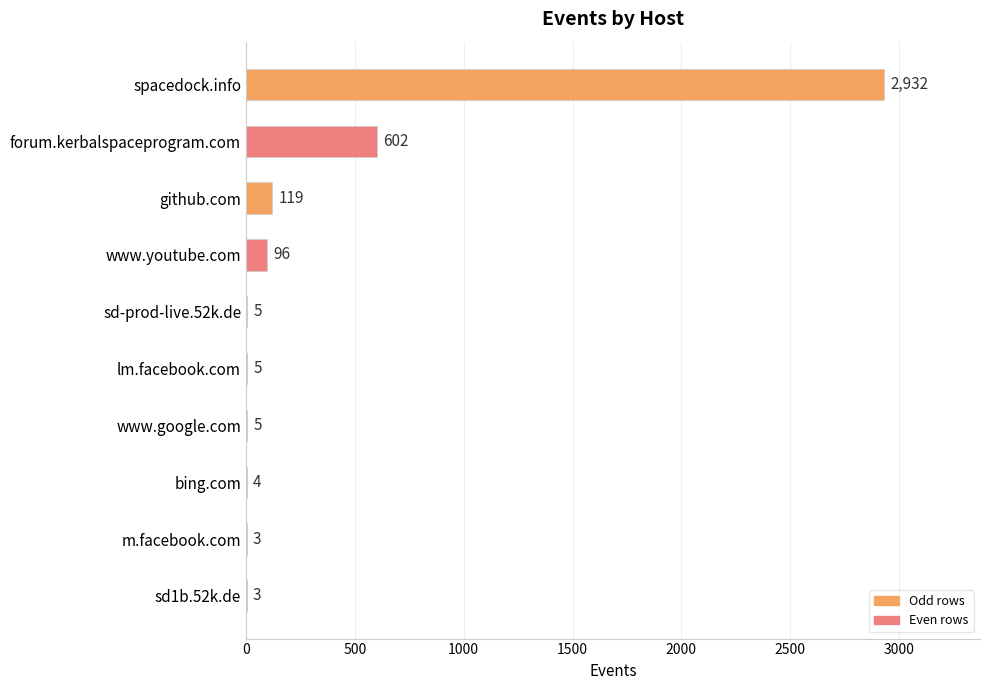

Where is the data nearest to the value 1467?

forum.kerbalspaceprogram.com